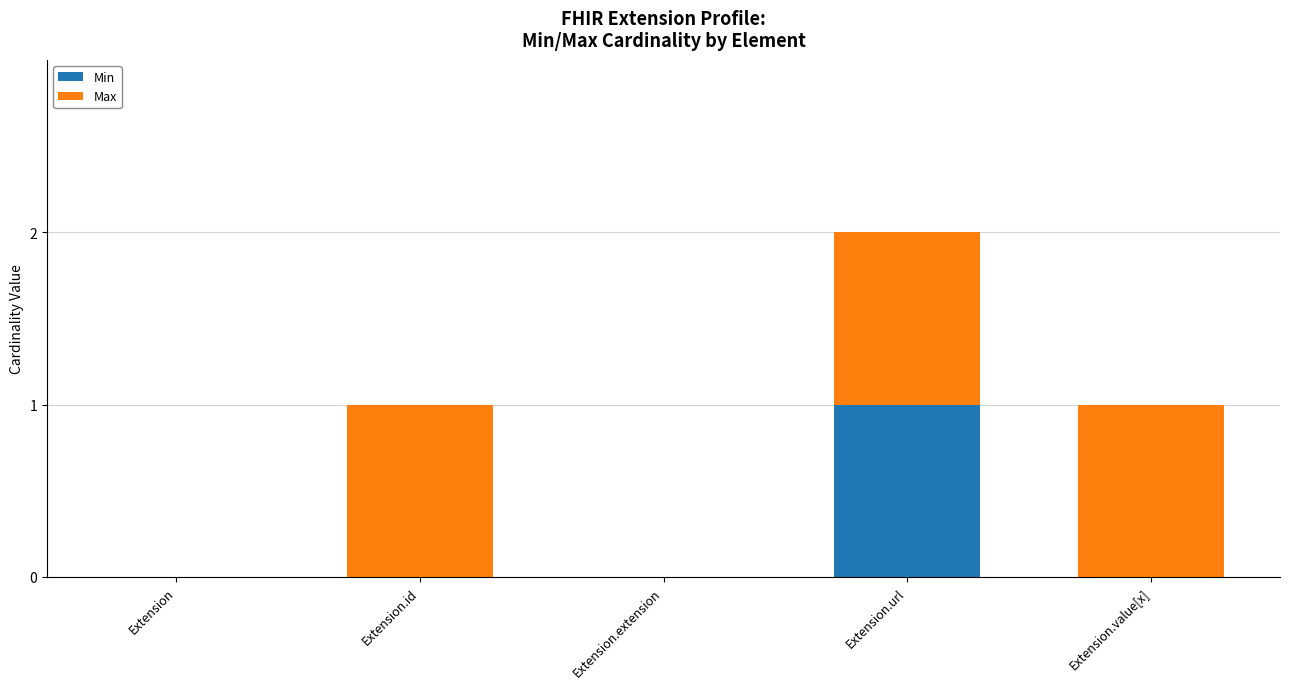

At which category is the sum across all series the highest?

Extension.url